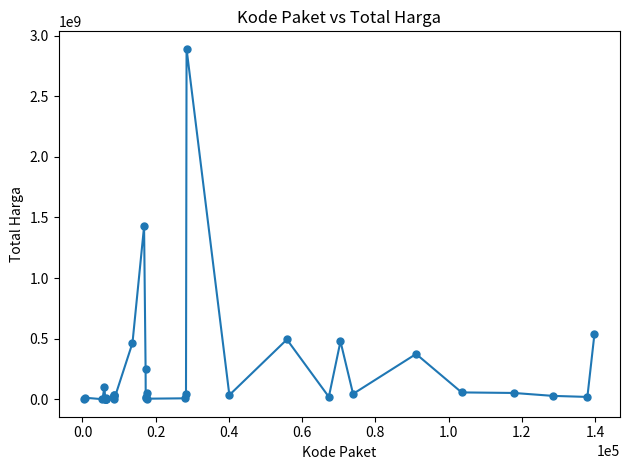

What is the greatest value displayed?

2892122000